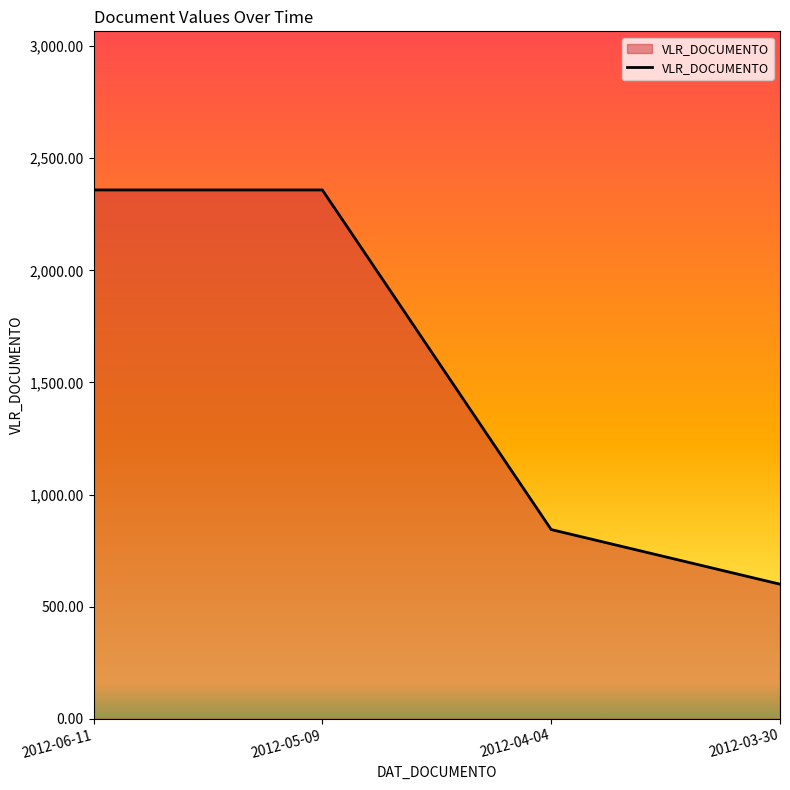

True or false: the data has more than 2 interior local peaks.

False